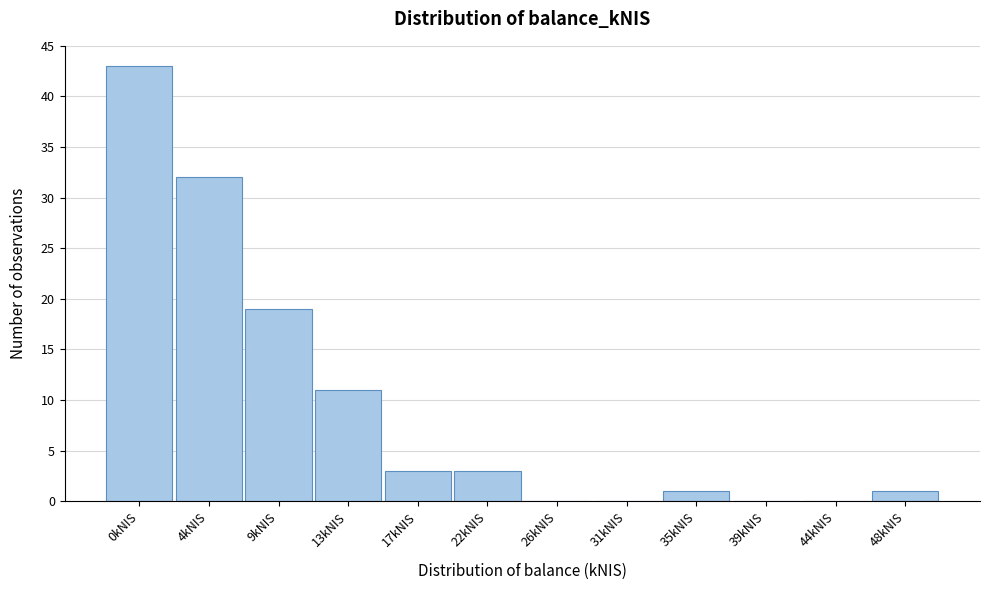

Reading left to right, what are all the values shown in this chart?

0kNIS=43	4kNIS=32	9kNIS=19	13kNIS=11	17kNIS=3	22kNIS=3	26kNIS=0	31kNIS=0	35kNIS=1	39kNIS=0	44kNIS=0	48kNIS=1